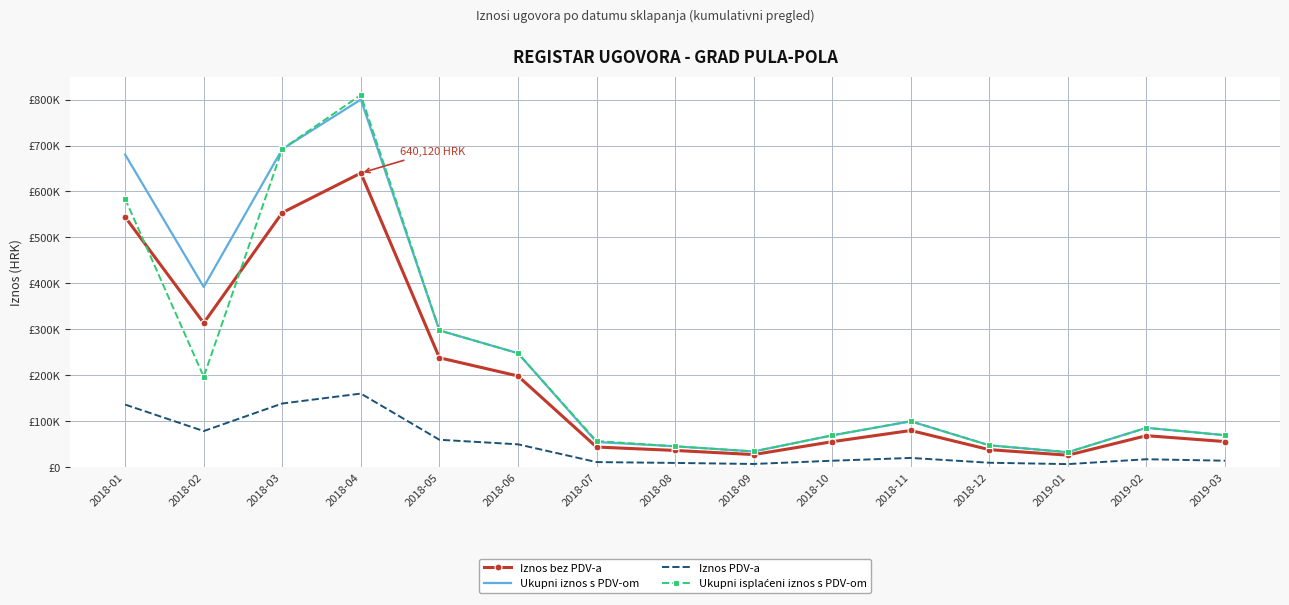

The value of Ukupni isplaćeni iznos s PDV-om at 2019-03 is 124938.4. True or false?

False